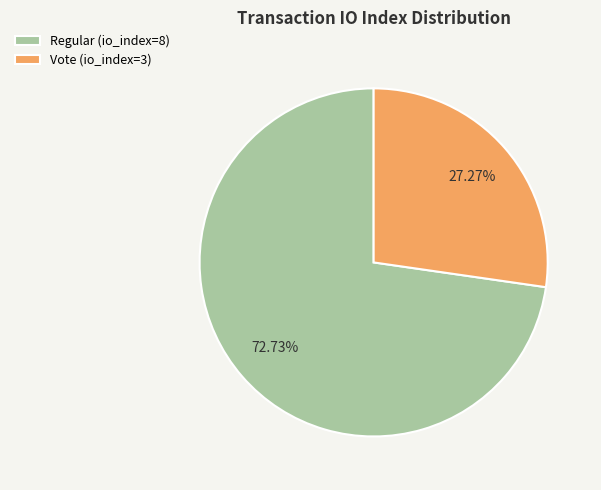

The Vote (io_index=3) slice represents 33% of the pie. True or false?

False